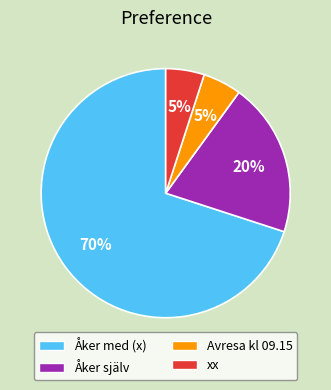

What is the largest slice in the pie chart?

Åker med (x)